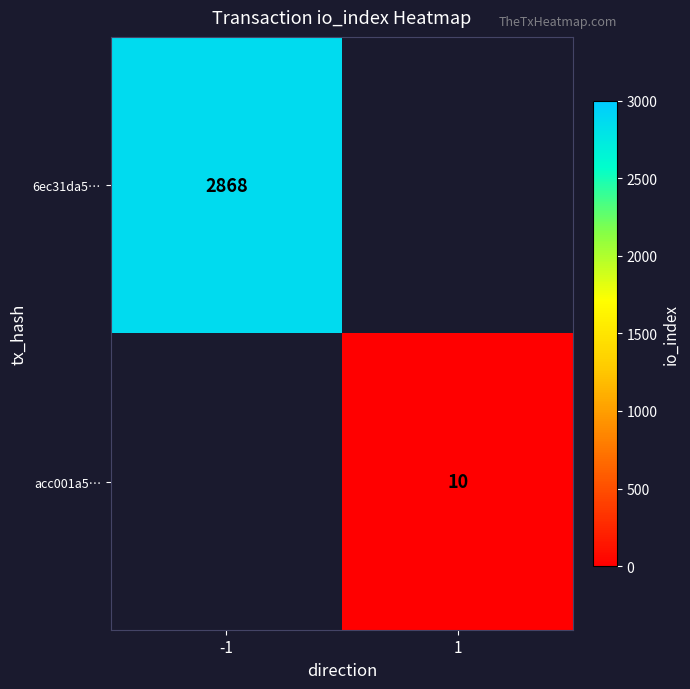

The value of 6ec31da5… at -1 is 910.9. True or false?

False